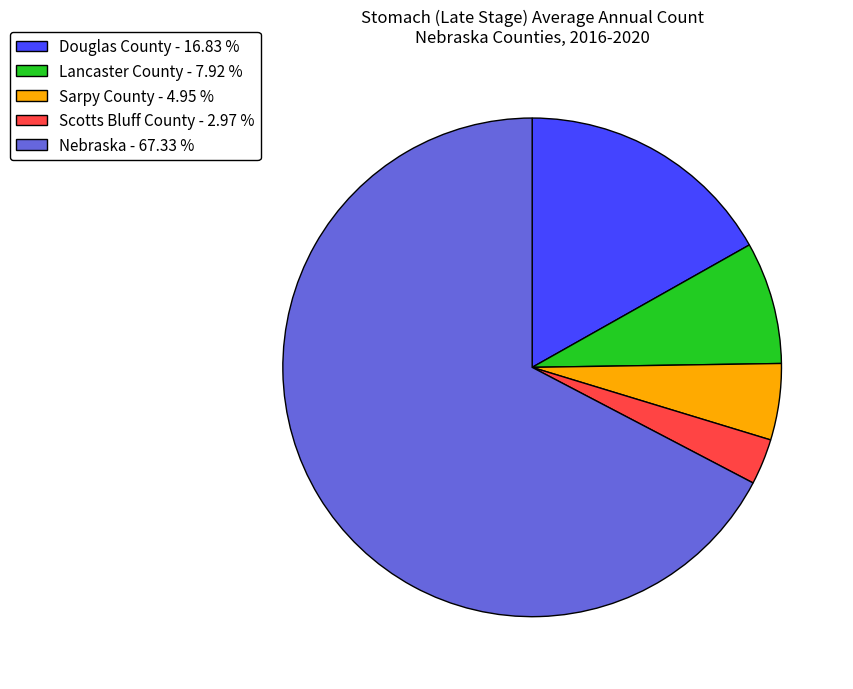

Combined, do Scotts Bluff County - 2.97 % and Nebraska - 67.33 % account for over 50%?

Yes